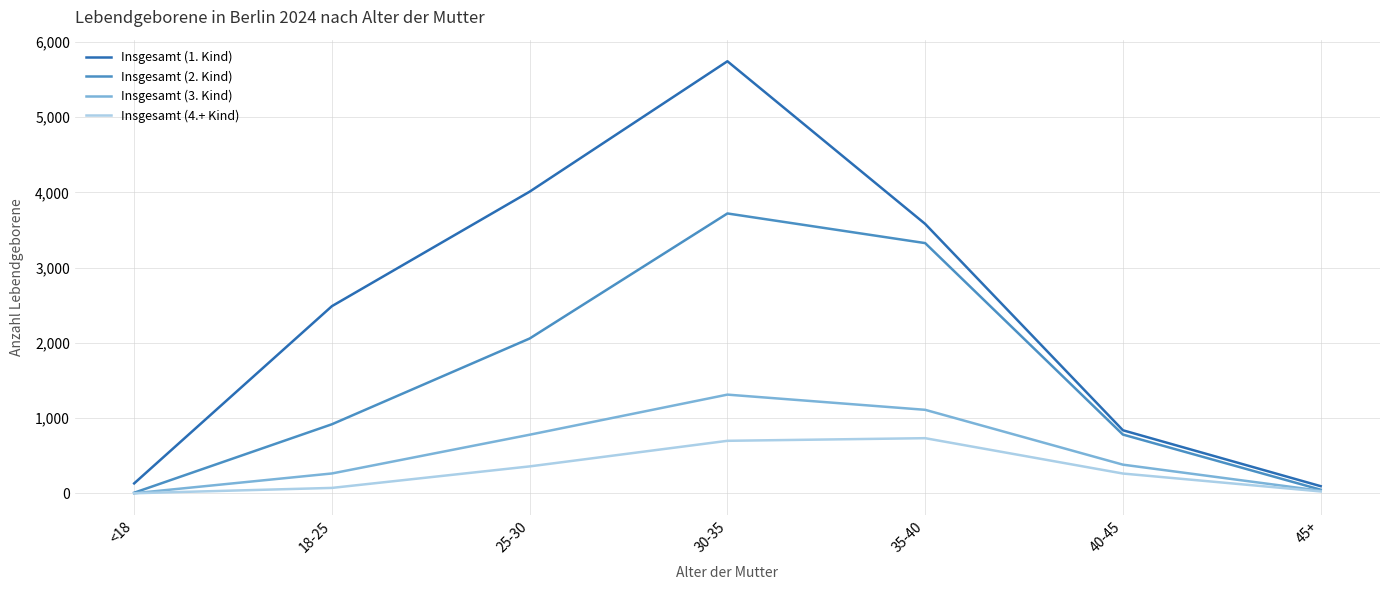

Which series has the largest total across all categories?

Insgesamt (1. Kind)